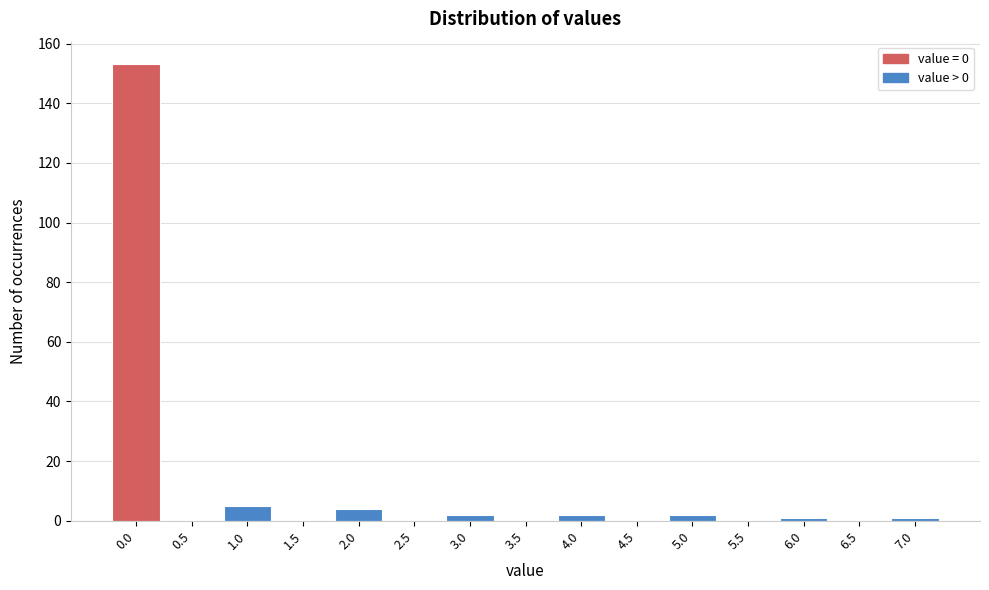

Reading right to left, what are all the values shown in this chart?

7.0=1	6.5=0	6.0=1	5.5=0	5.0=2	4.5=0	4.0=2	3.5=0	3.0=2	2.5=0	2.0=4	1.5=0	1.0=5	0.5=0	0.0=153